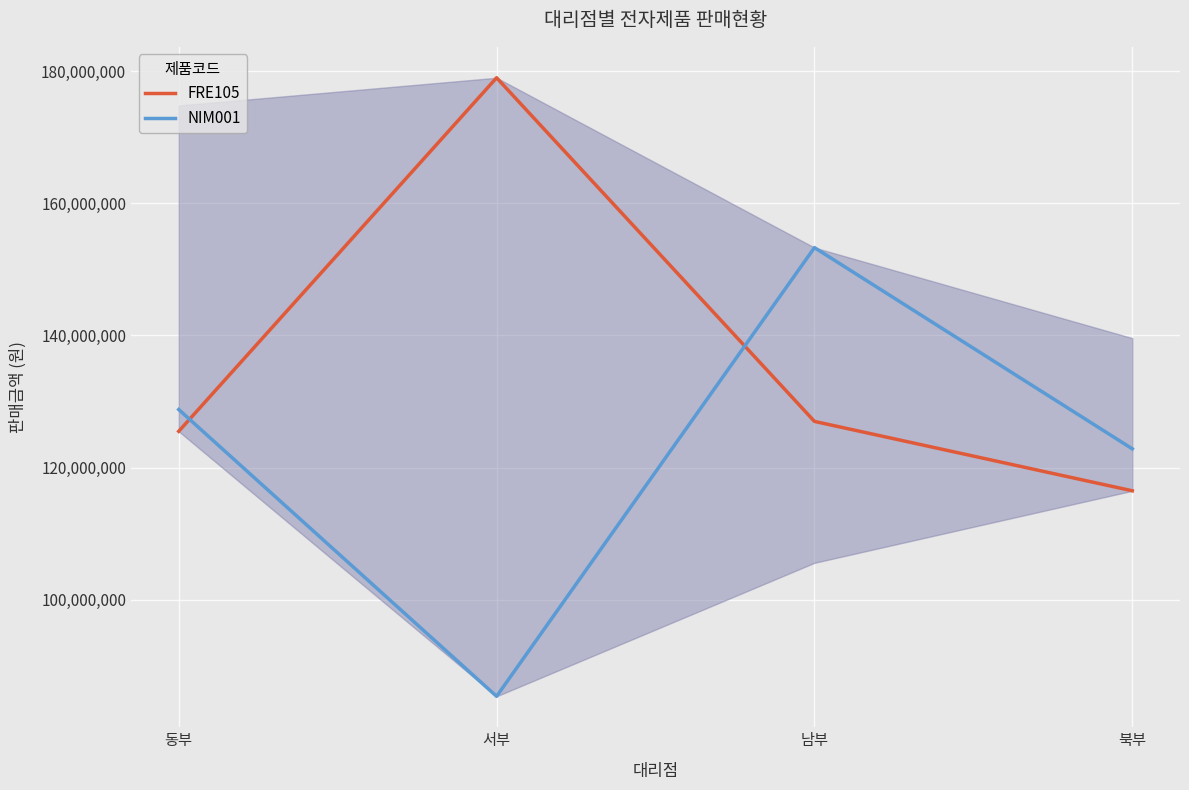

What are all the series names shown in the legend?

FRE105, NIM001